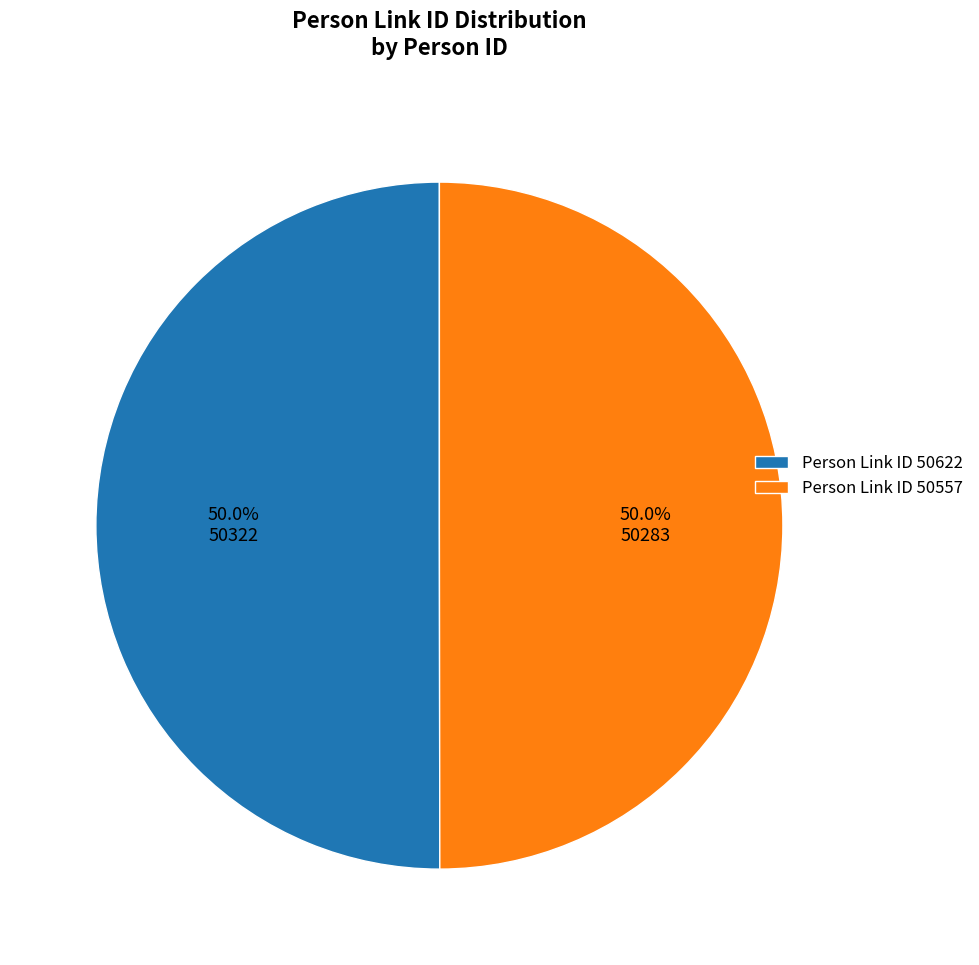

Combined, what portion of the pie is Person Link ID 50557 and Person Link ID 50622?

100.0%